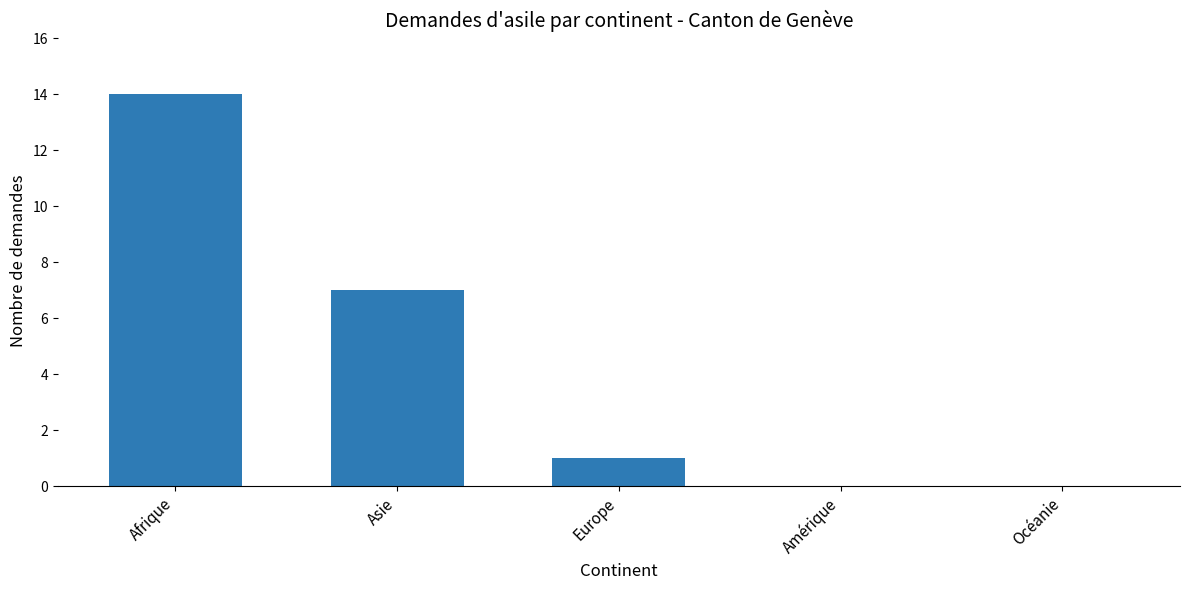

Reading left to right, list all the values displayed in this chart.

14	7	1	0	0